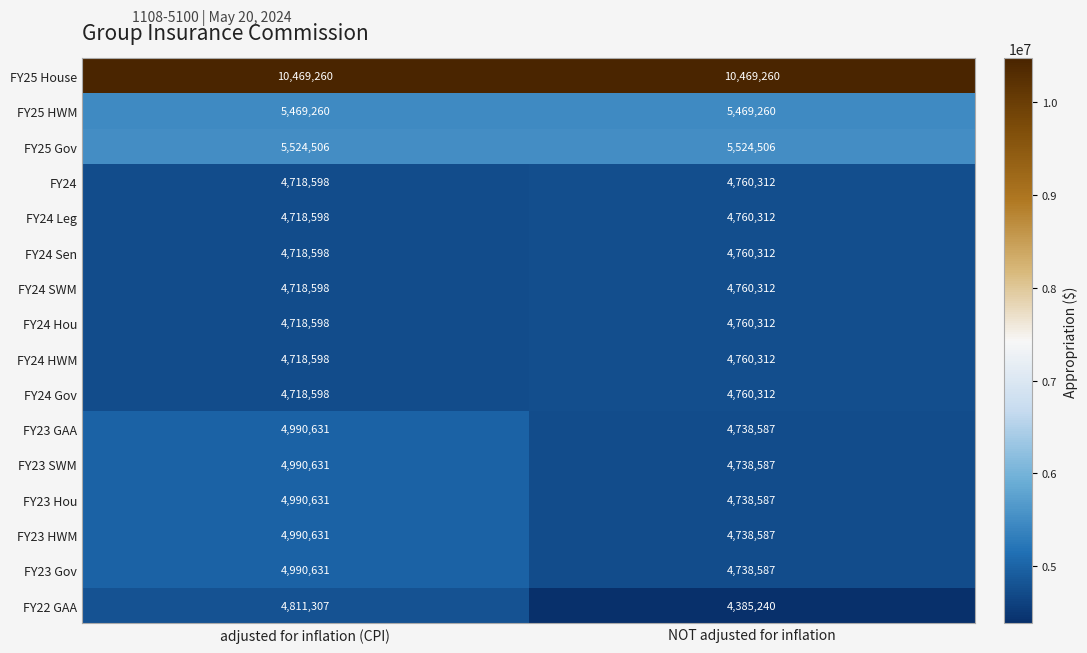

What is the spread (max minus min) of values at NOT adjusted for inflation?

6084020